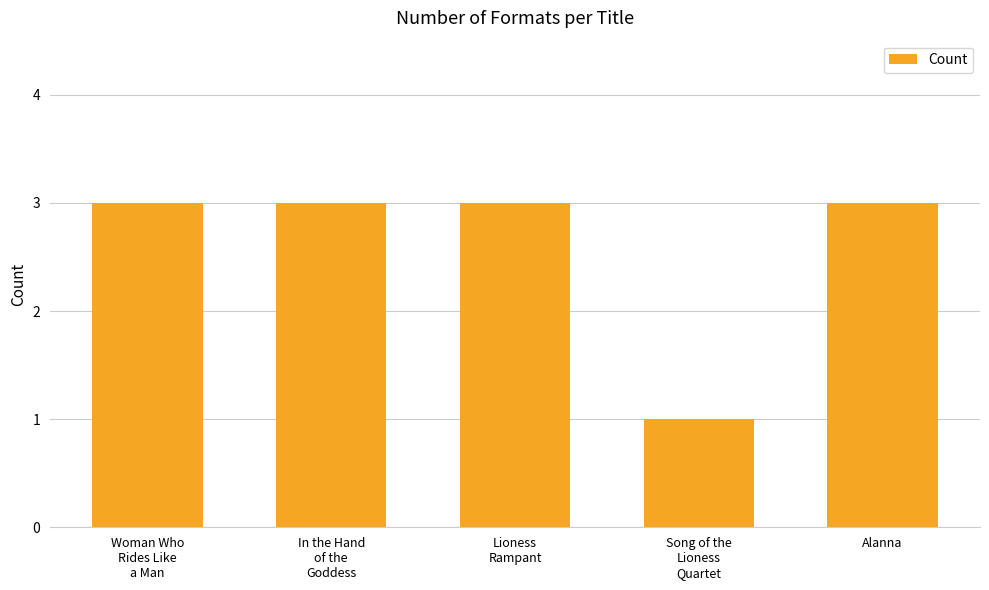

The value at Alanna is 1. True or false?

False